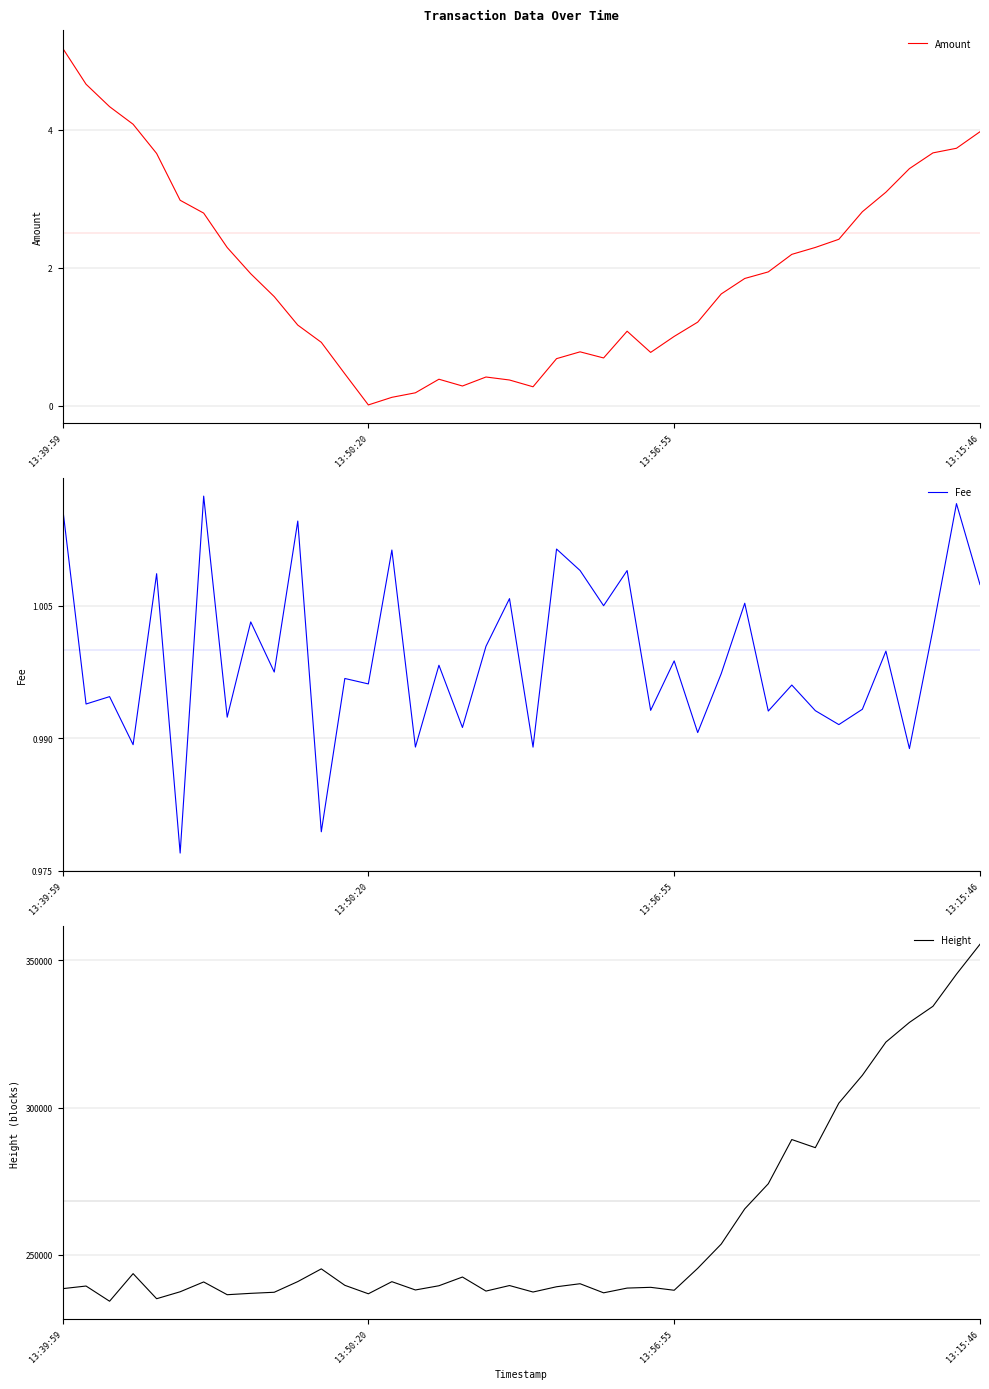

What is the label of the 2nd point from the right?

38